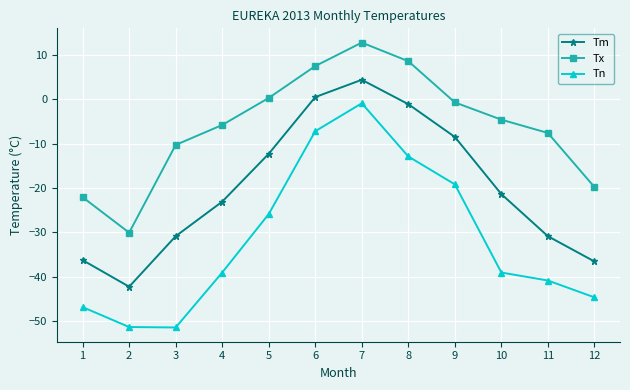

At which category is the sum across all series the highest?

7